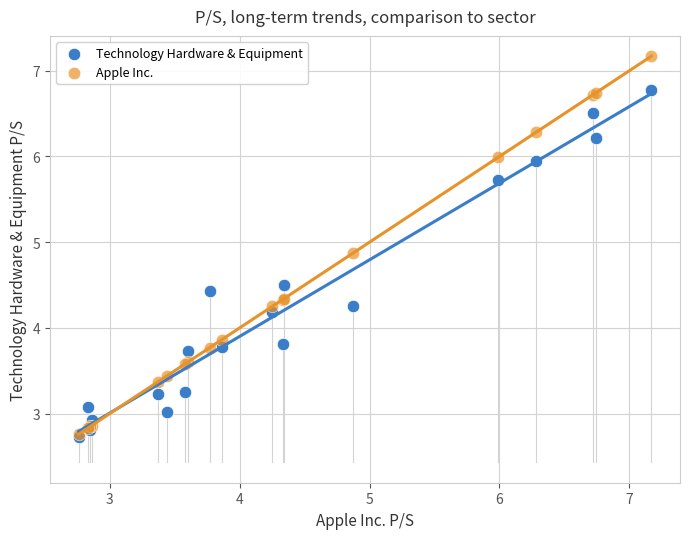

Which series contains the highest Y value?

Apple Inc.